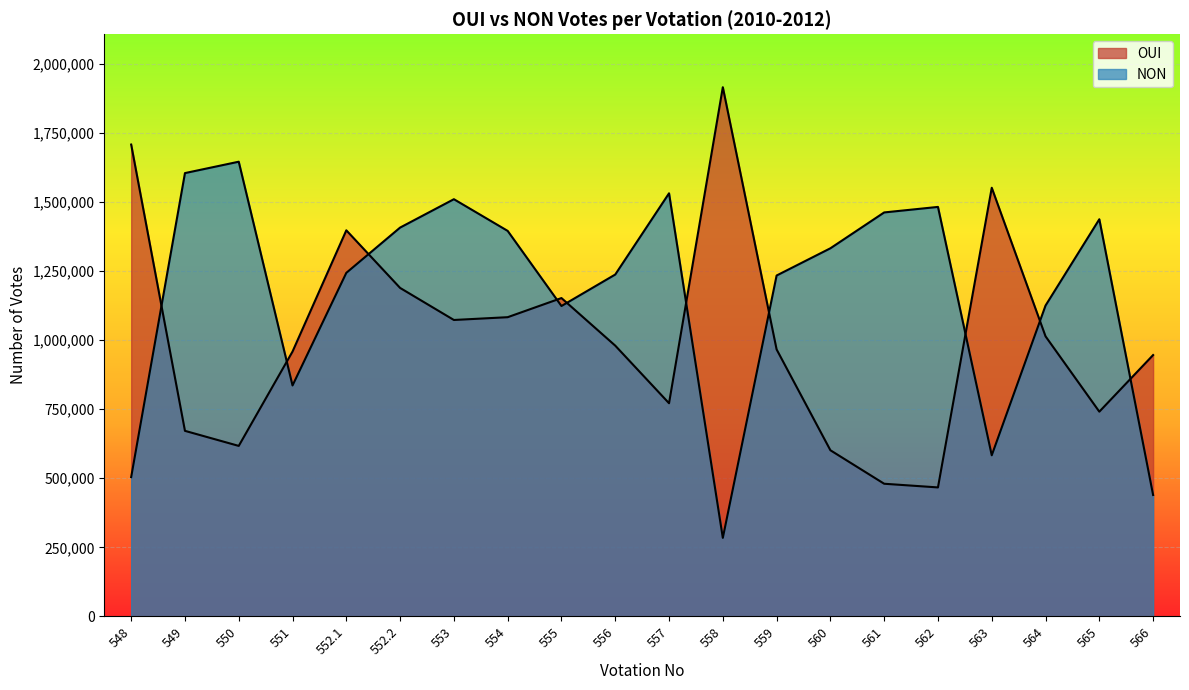

How many lines are shown in the chart?

2